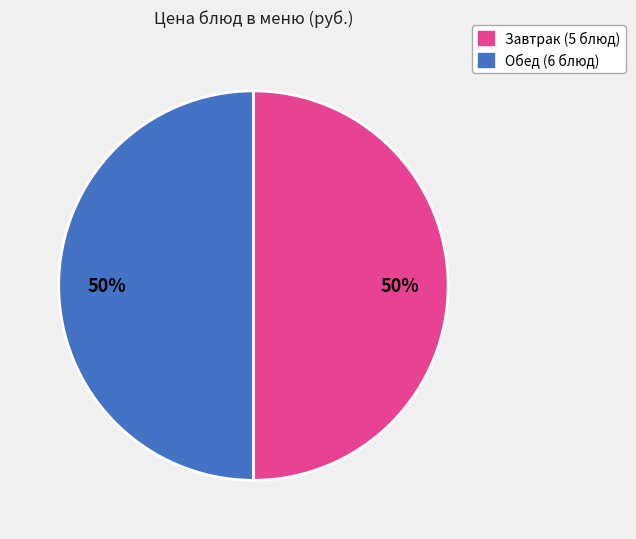

To the nearest percent, what is the average slice percentage?

50%